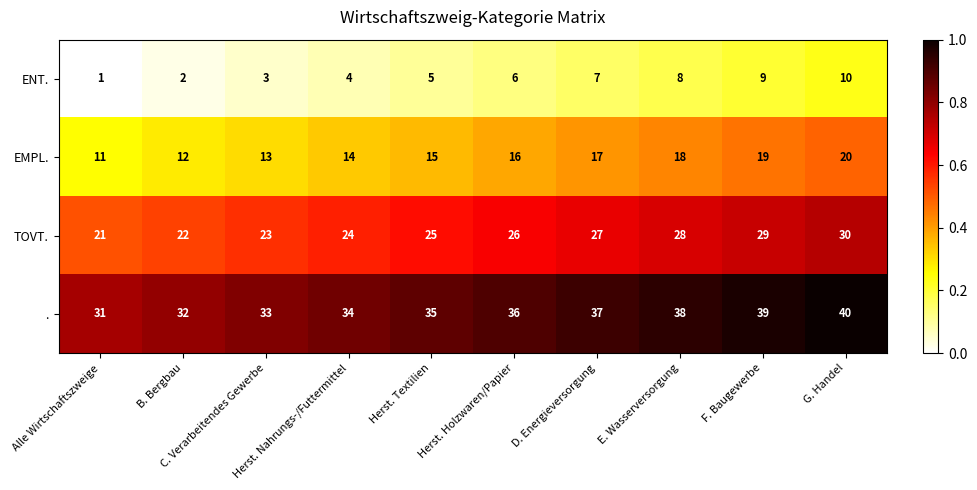

Count the TOVT. values in the range 23 to 28.

6